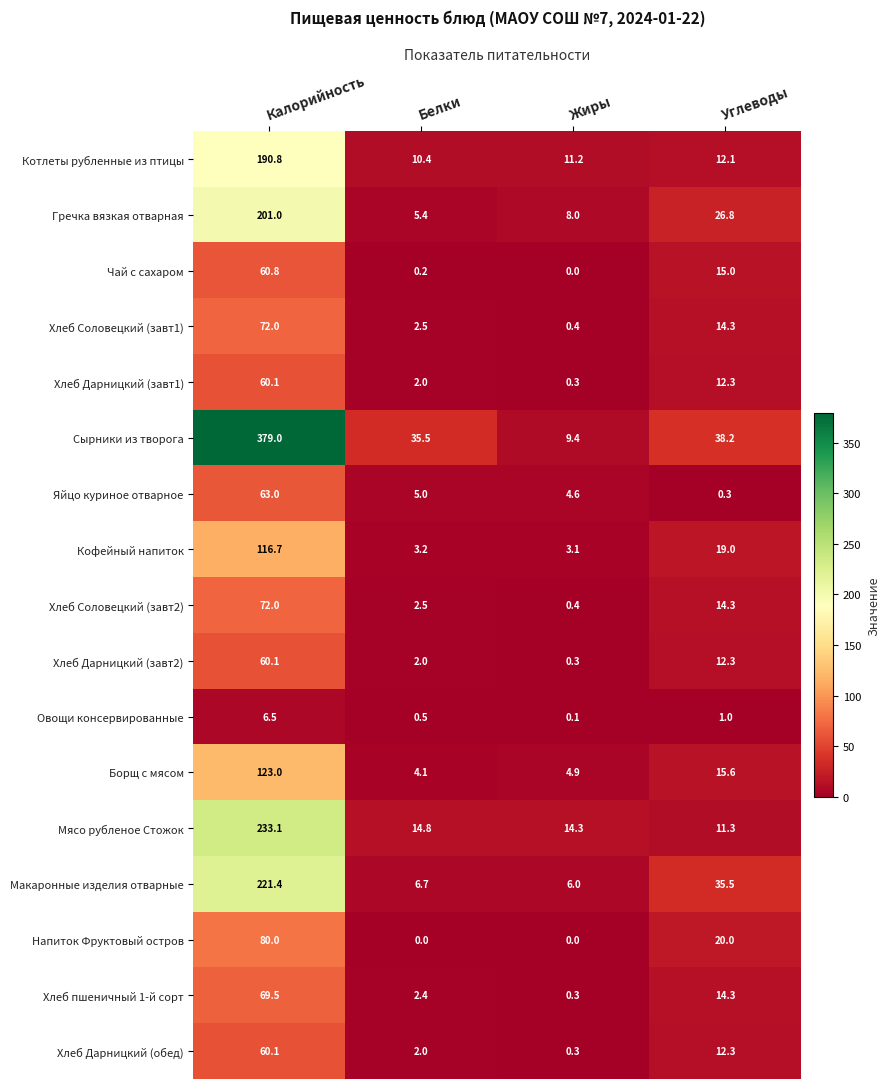

Rank the categories by Гречка вязкая отварная value from lowest to highest.

Белки, Жиры, Углеводы, Калорийность